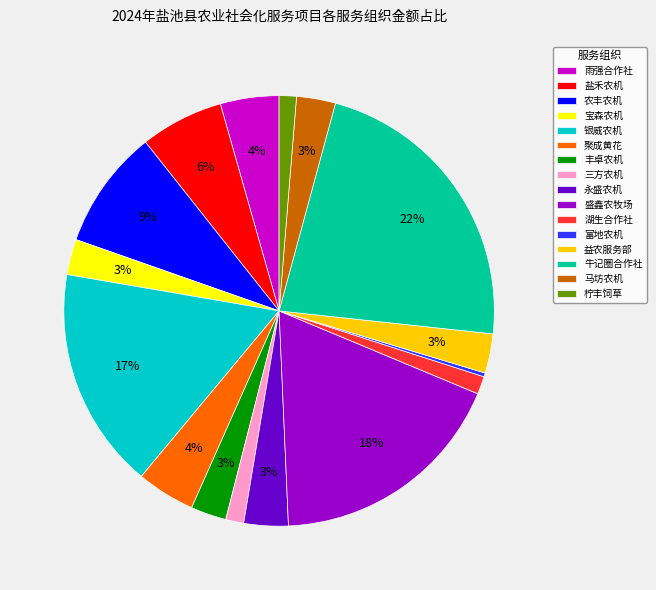

Is there a majority slice in this chart?

No